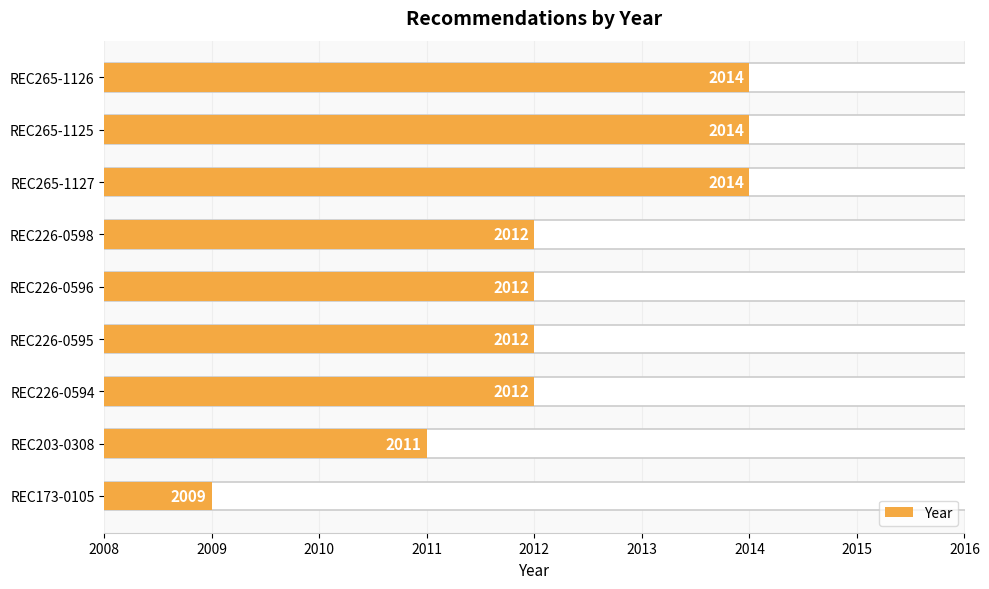

Is it true that the value at REC226-0594 is 6?

False